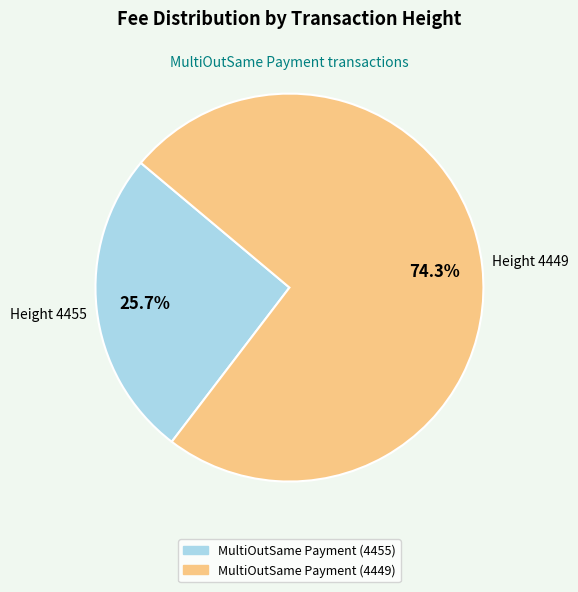

Is MultiOutSame Payment (4455) the majority of the pie?

No